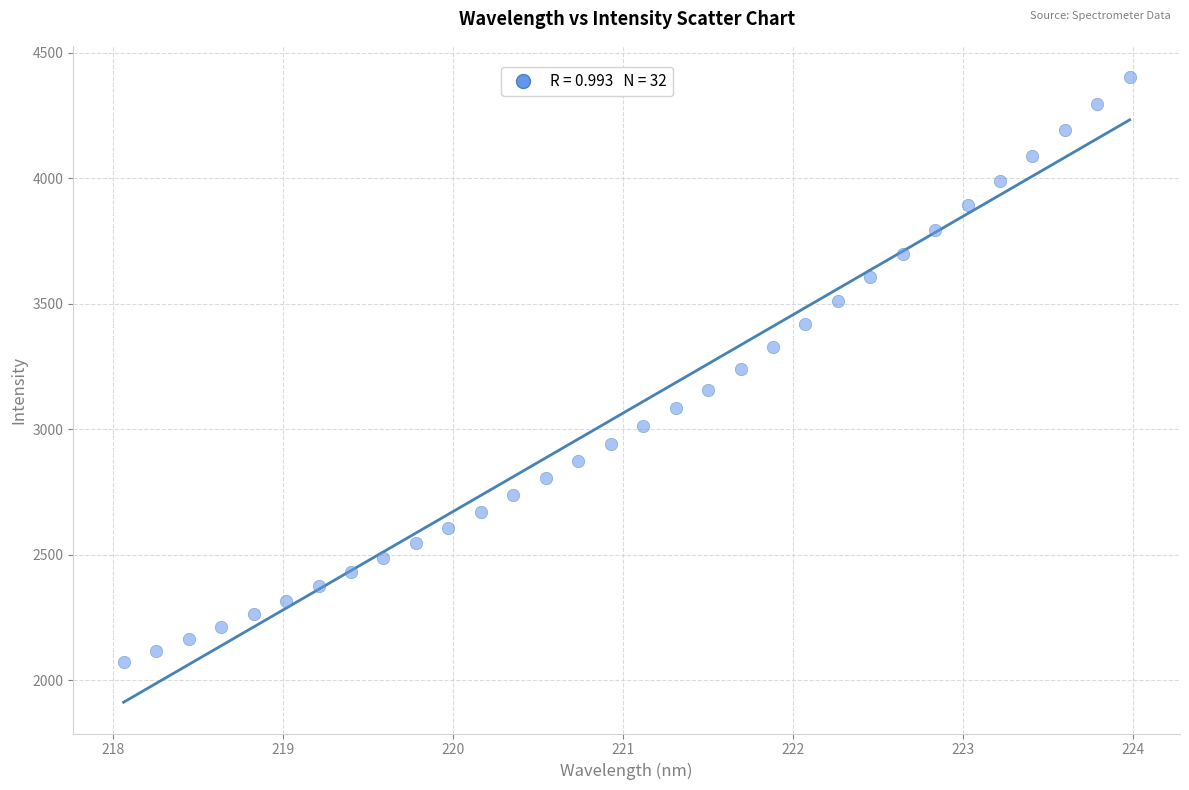

What is the range of Y values (max minus min)?

2331.8